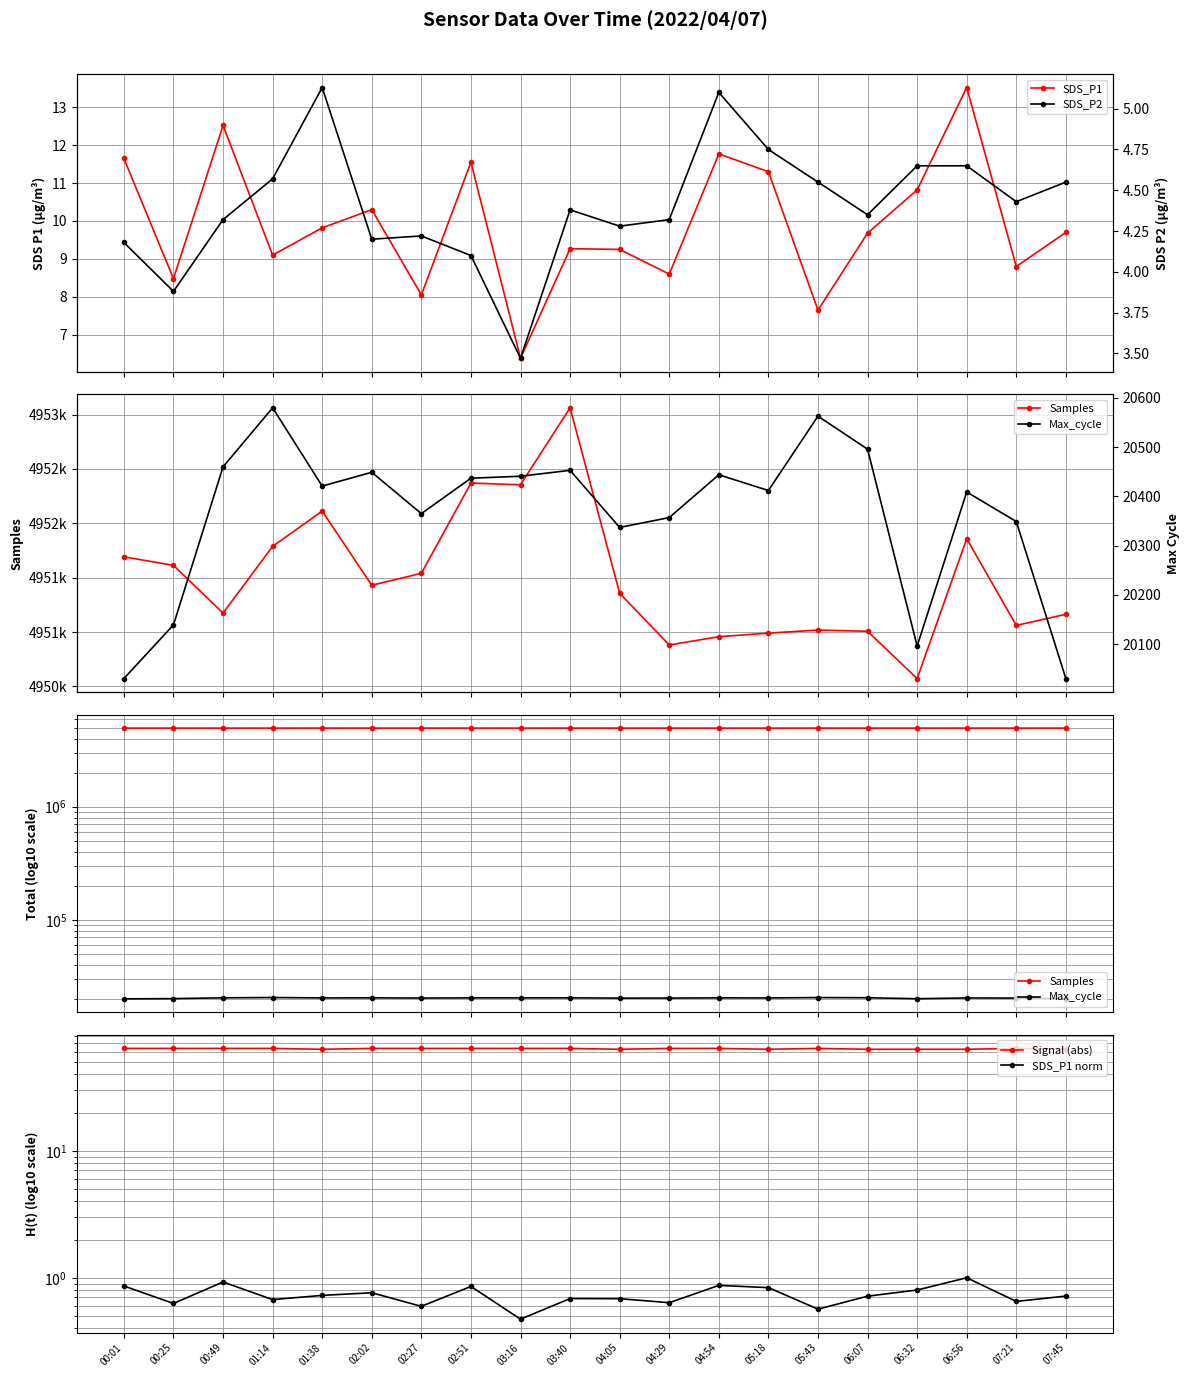

At which category is the sum across all series the highest?

03:40